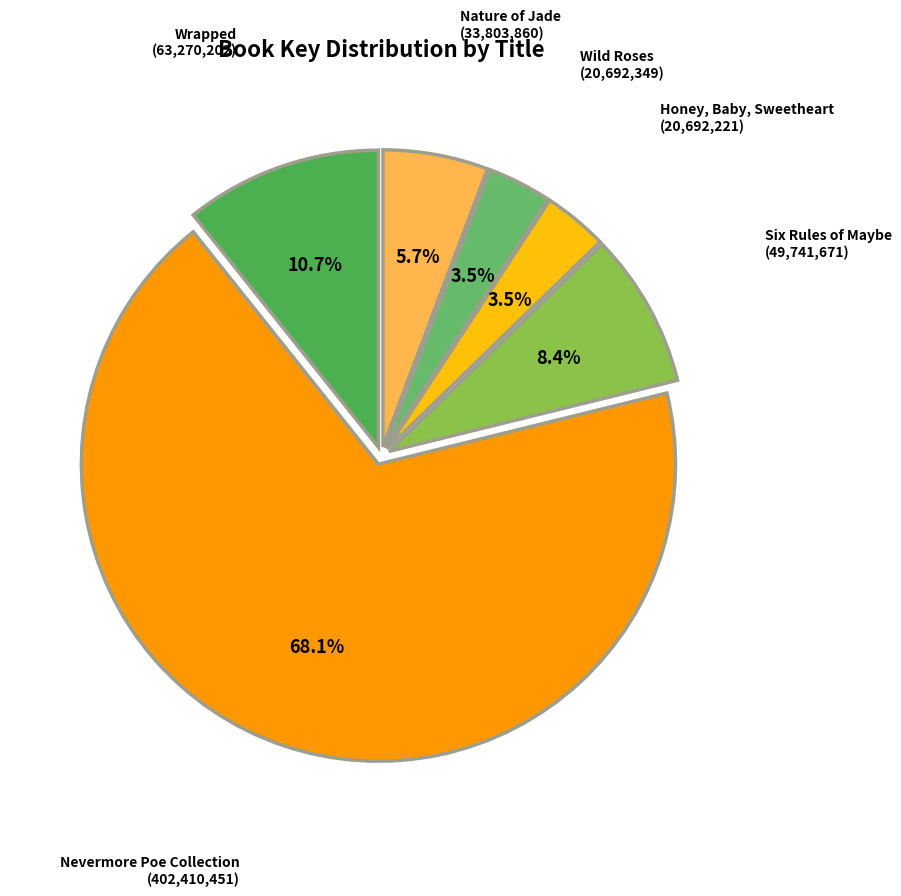

Does any single category account for the majority?

Yes